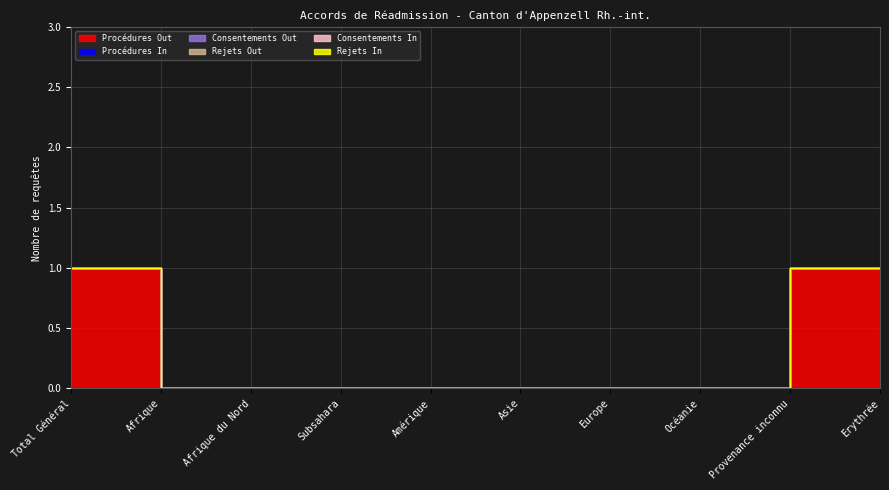

True or false: Procédures Out and Rejets Out intersect in this chart.

False